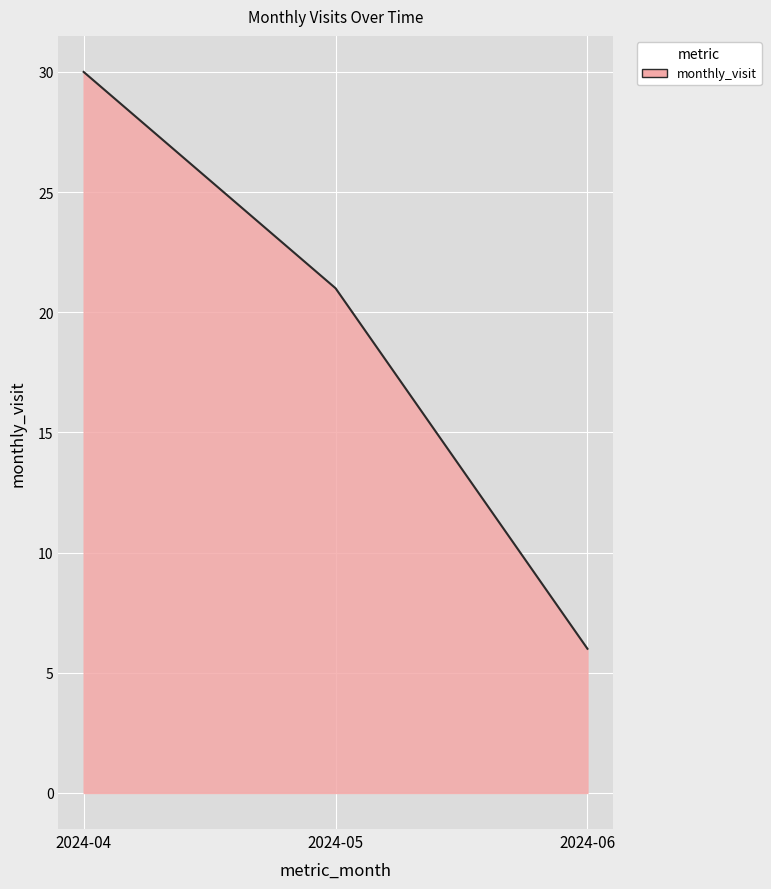

What is the difference between the values at 2024-04 and 2024-05?

9